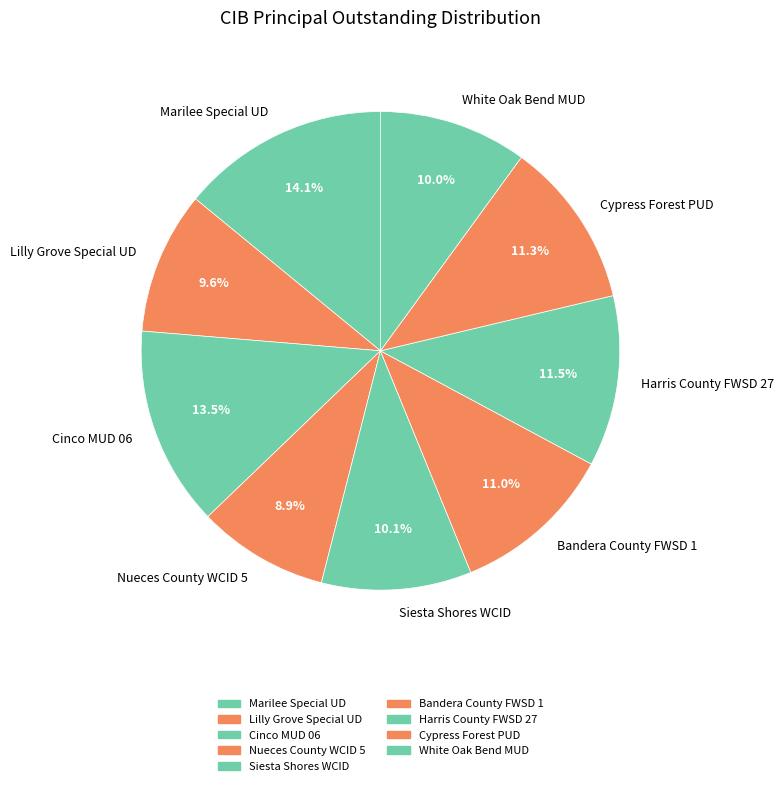

Approximately how many times larger is the value at Lilly Grove Special UD compared to Marilee Special UD?

0.7